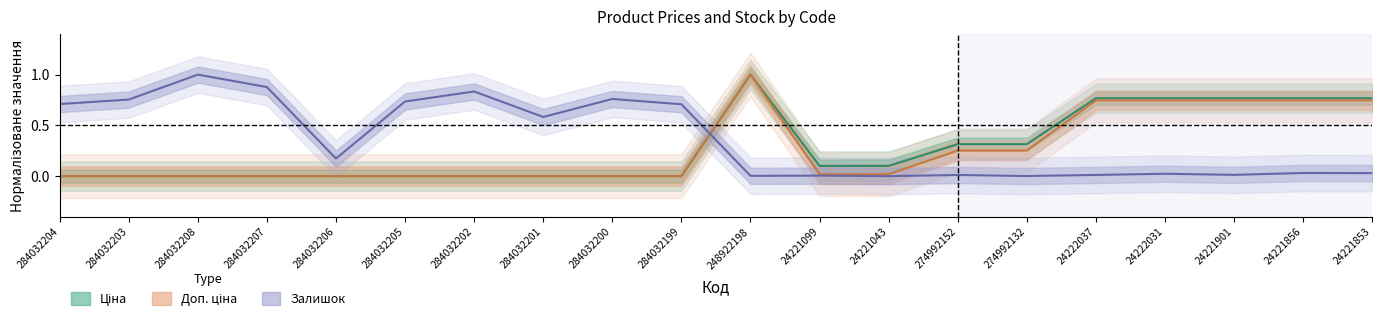

What is the sum of all Ціна values?

5.7